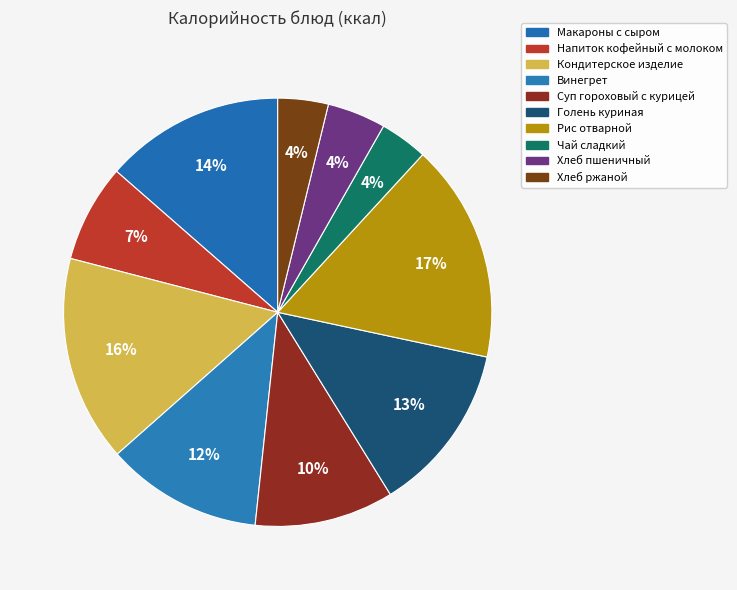

To the nearest percent, what portion does Суп гороховый с курицей represent?

10%